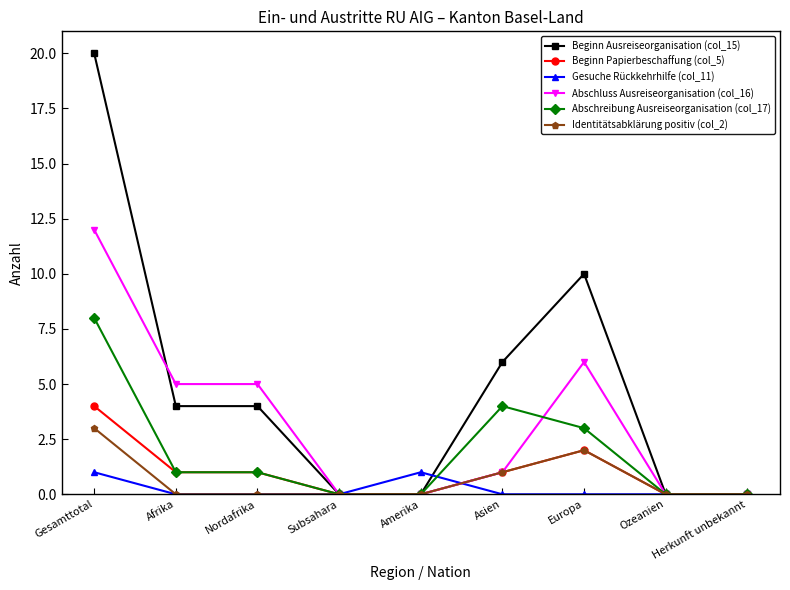

How many values in the Abschreibung Ausreiseorganisation (col_17) series are below 1?

4